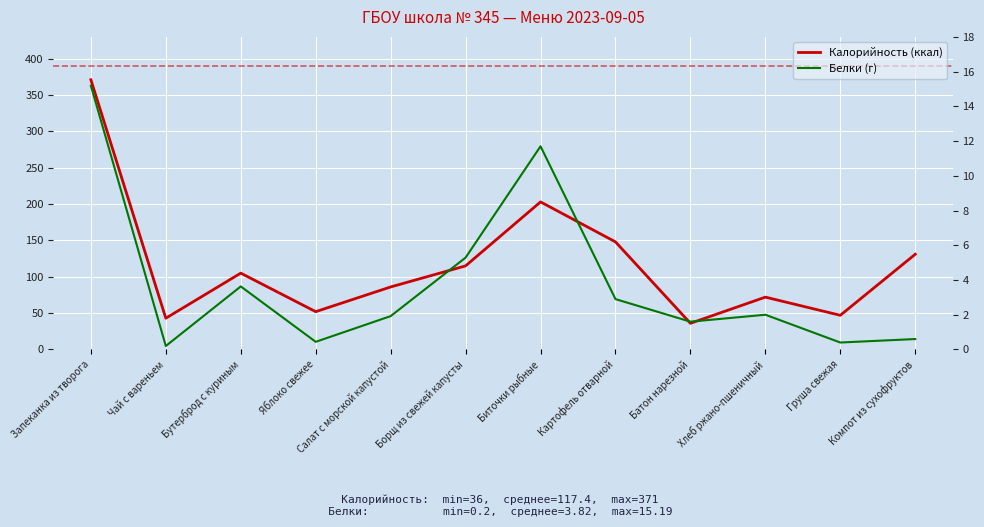

The Белки (г) series shows 9.4 at Борщ из свежей капусты. True or false?

False